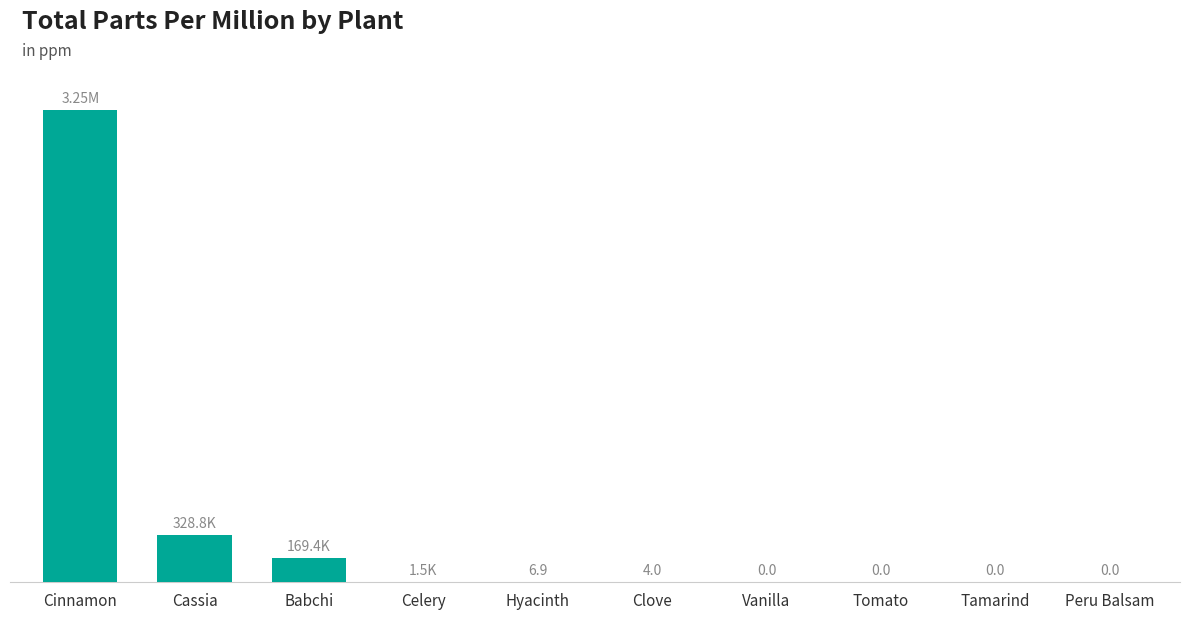

List the labels in order of value, largest first.

Cinnamon, Cassia, Babchi, Celery, Hyacinth, Clove, Vanilla, Tomato, Tamarind, Peru Balsam